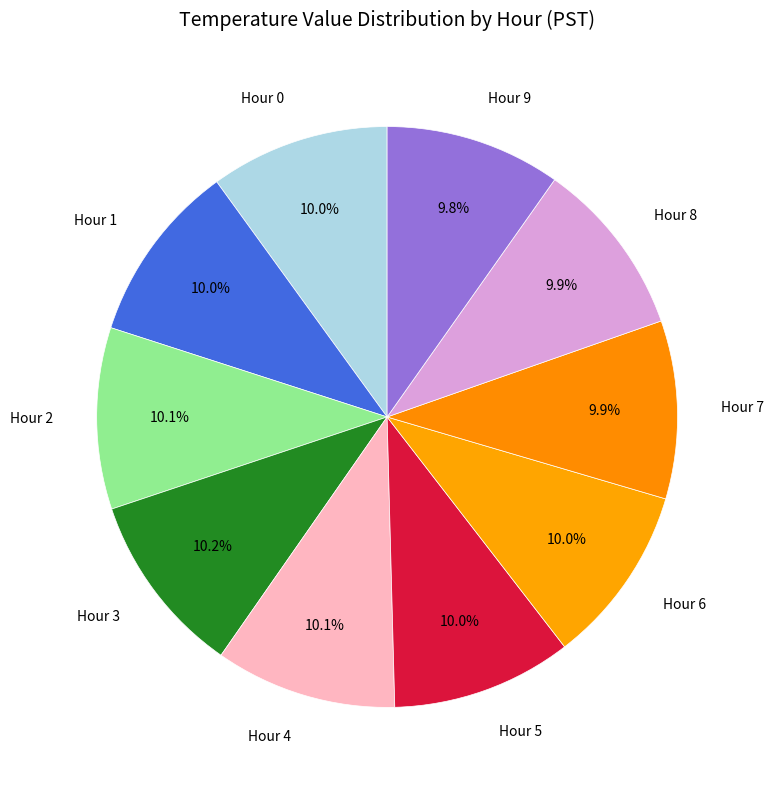

How many segments does this pie chart have?

10